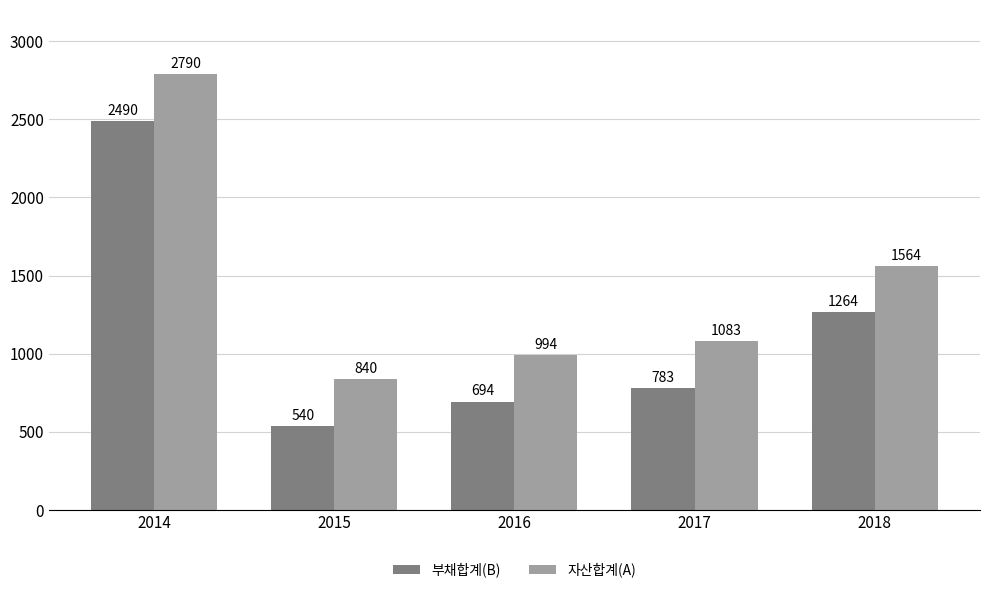

At how many categories does at least one series exceed 1165?

2